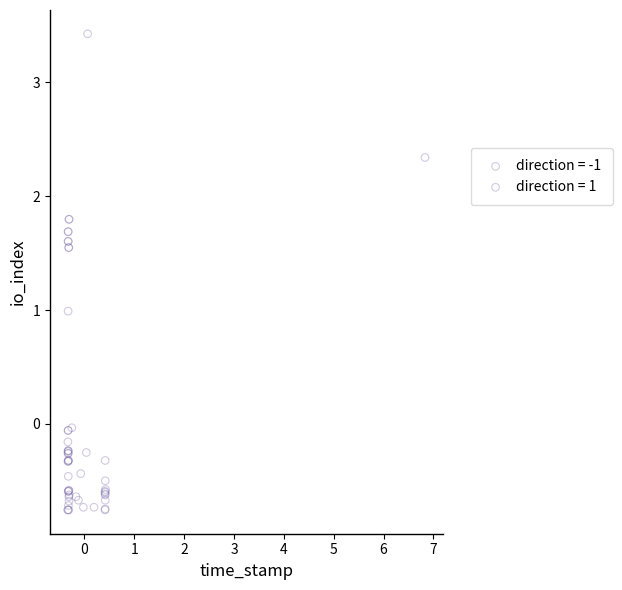

Which series has the widest spread of Y values?

direction = 1